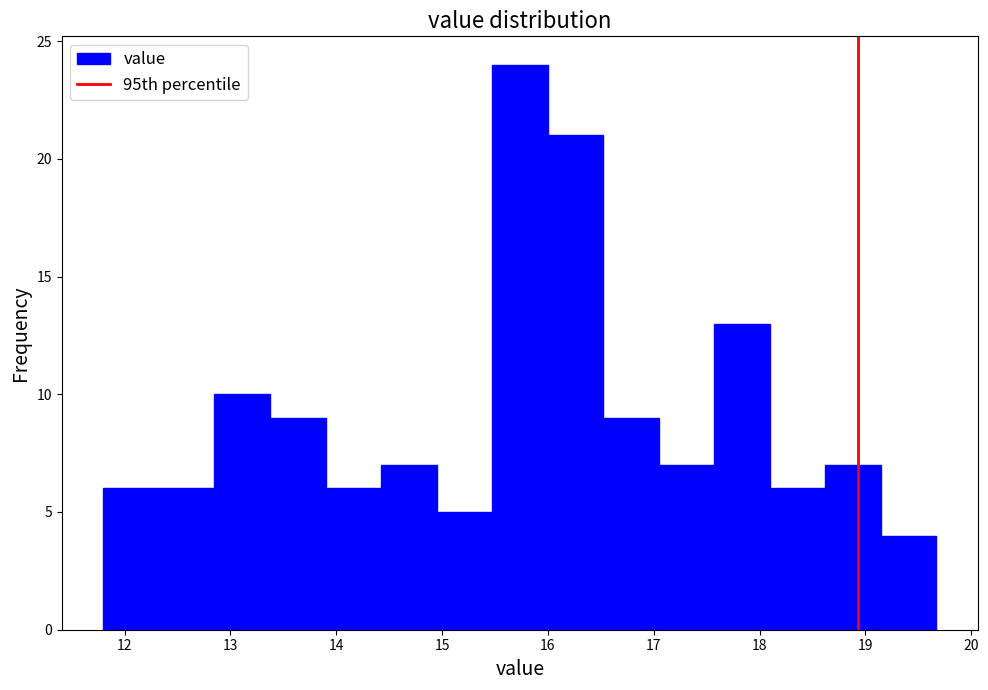

How tall is the bar that spans 11.8 to 12.3 on the x-axis? Neither the bar edges nor the heights are printed on the chart, so give them approximately, as read against the axes.

6